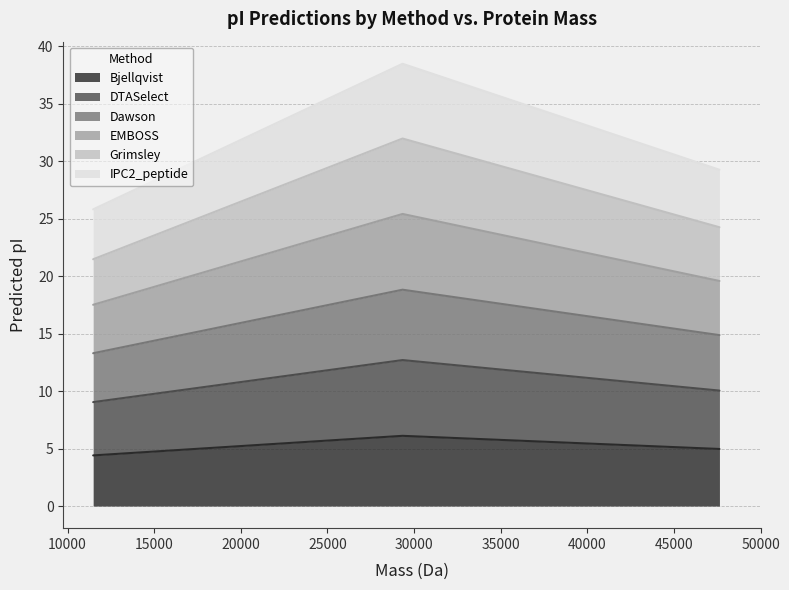

What is the minimum value for Bjellqvist?

4.4